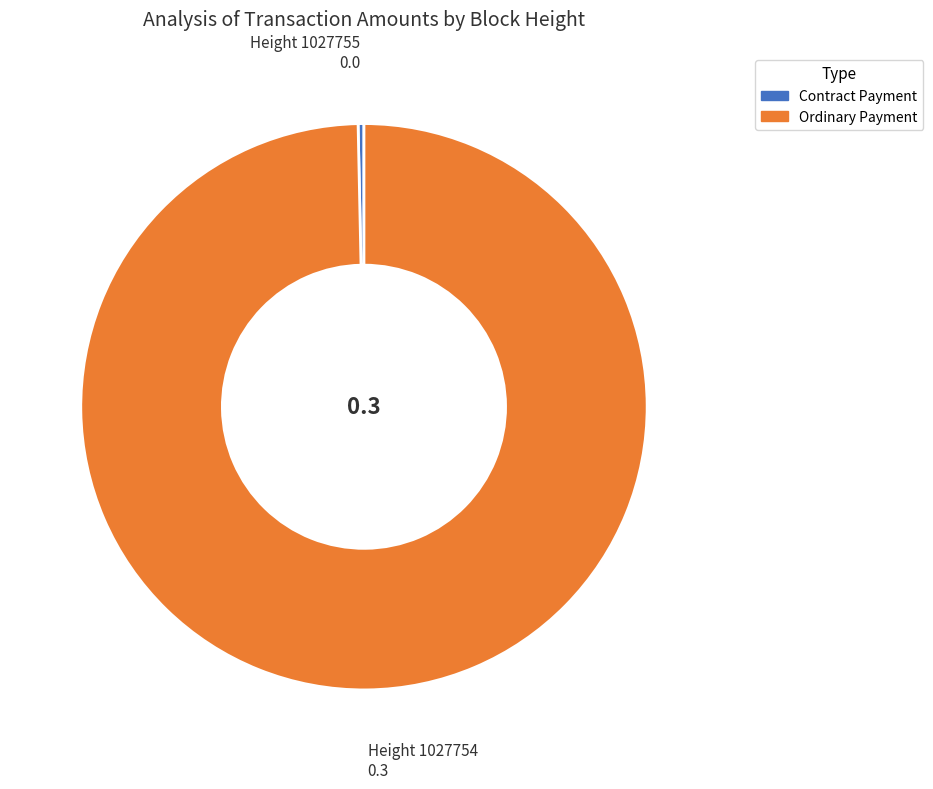

What is the smallest slice in the pie chart?

Height 1027755 0.0